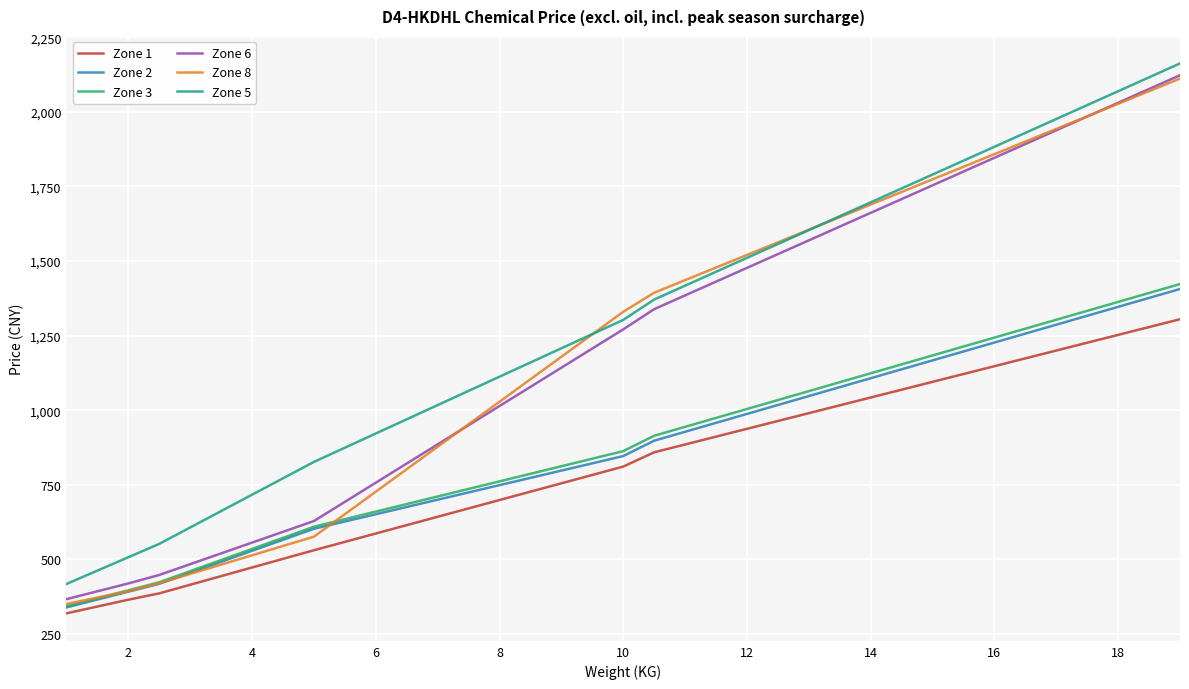

How many distinct data groups are displayed?

6